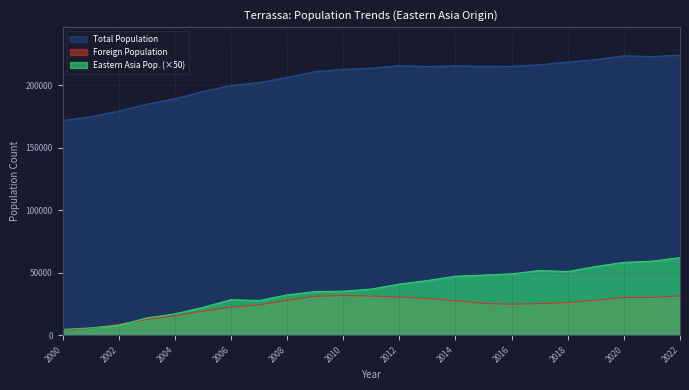

What is the value of the Eastern Asia Population point at the 21st from the left?

58350